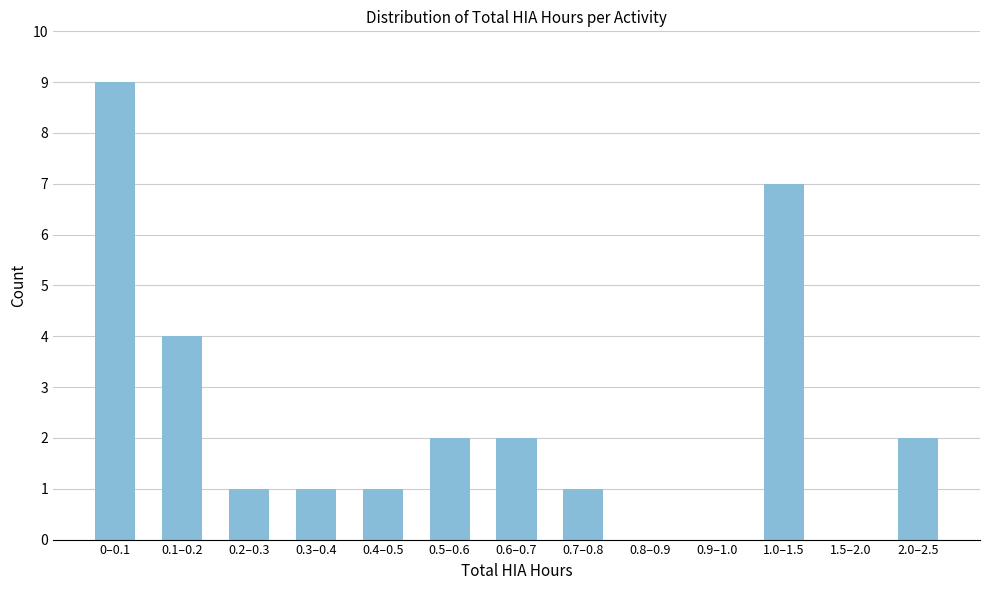

Reading right to left, what are all the values shown in this chart?

2.0–2.5=2	1.5–2.0=0	1.0–1.5=7	0.9–1.0=0	0.8–0.9=0	0.7–0.8=1	0.6–0.7=2	0.5–0.6=2	0.4–0.5=1	0.3–0.4=1	0.2–0.3=1	0.1–0.2=4	0–0.1=9